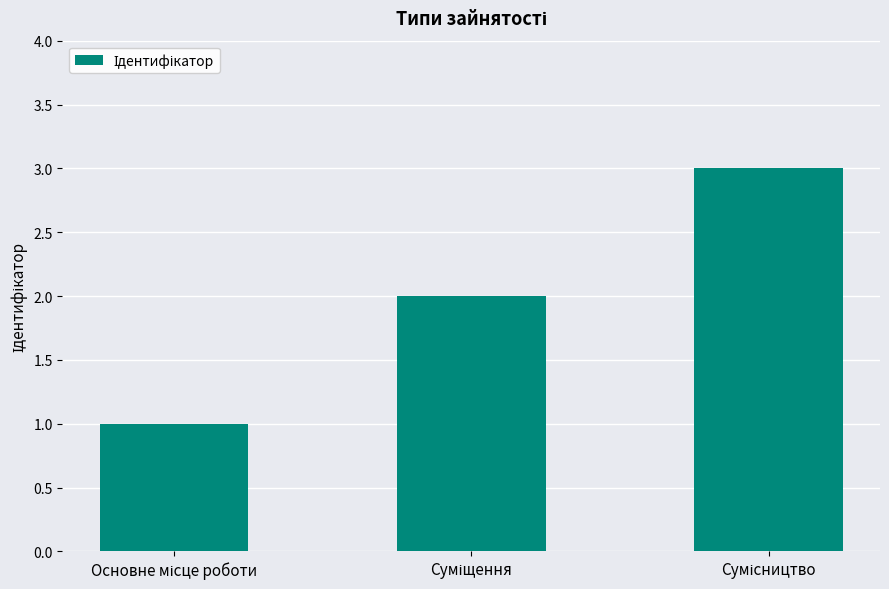

What is the greatest value displayed?

3